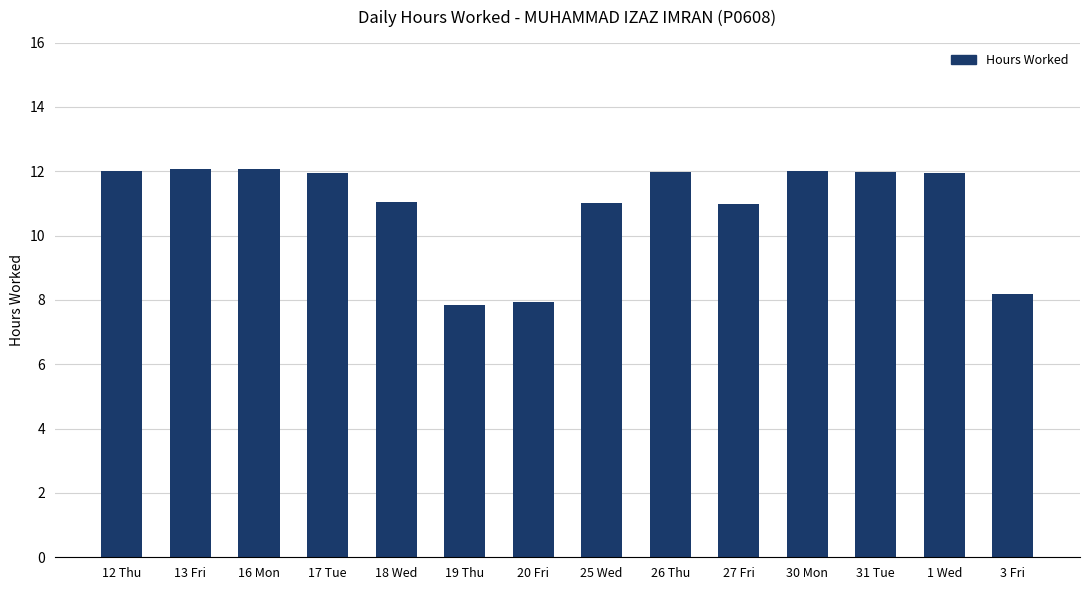

Approximately how many times larger is the value at 16 Mon compared to 3 Fri?

1.5